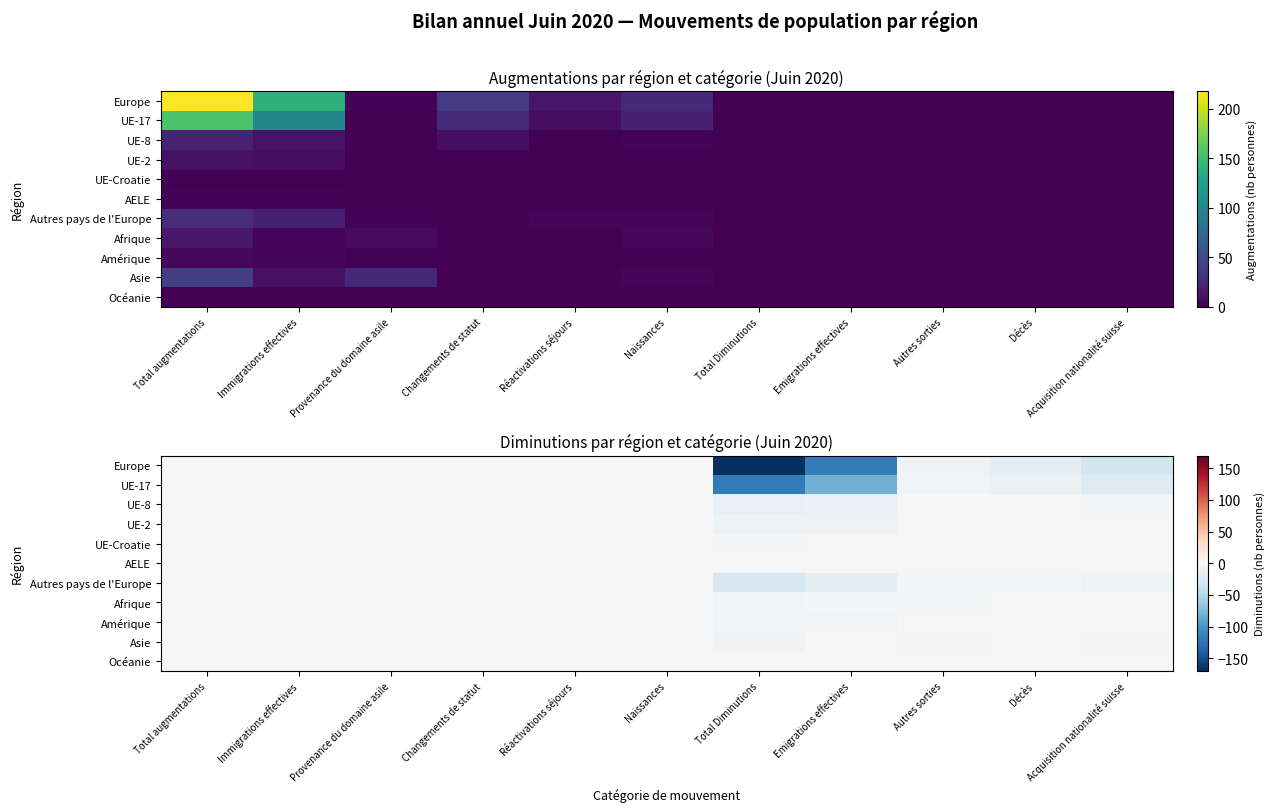

True or false: Afrique has a value of 15 at Europe.

True